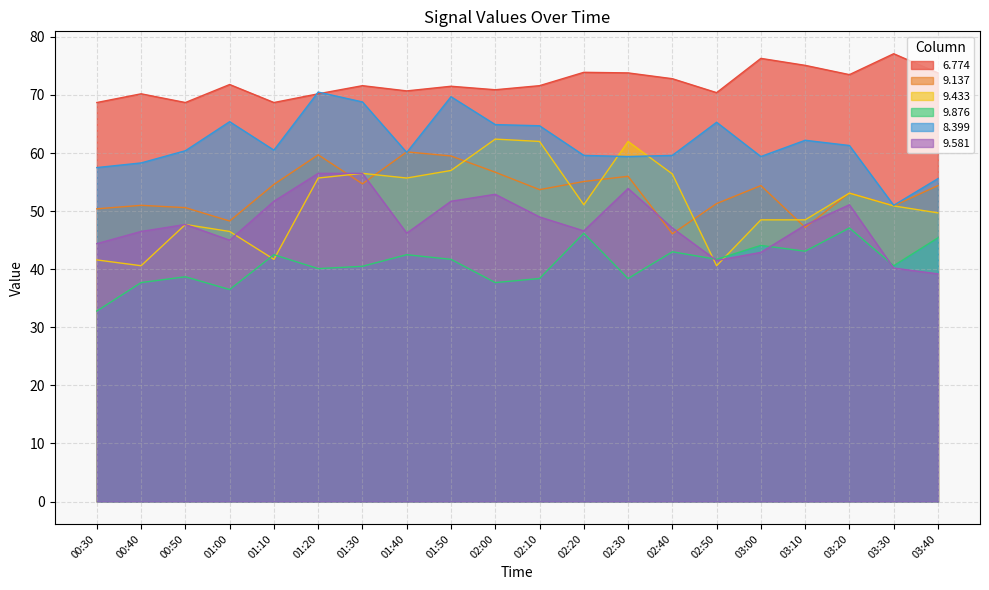

Is the value of 9.876 at 03:10 greater than the value of 9.433 at 00:30?

Yes